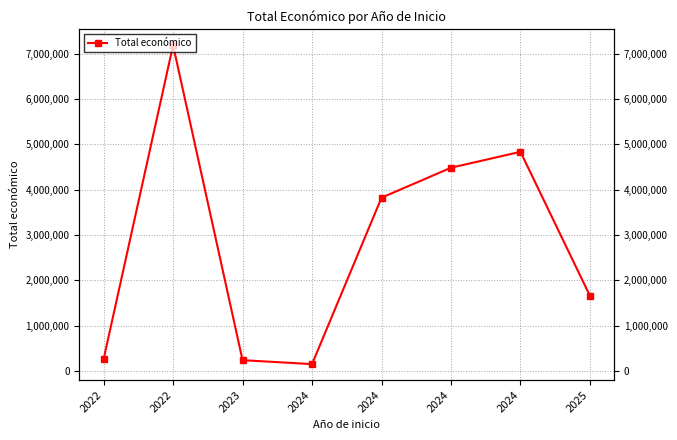

List the labels in order of value, smallest first.

2024, 2023, 2022, 2025, 2024, 2024, 2024, 2022